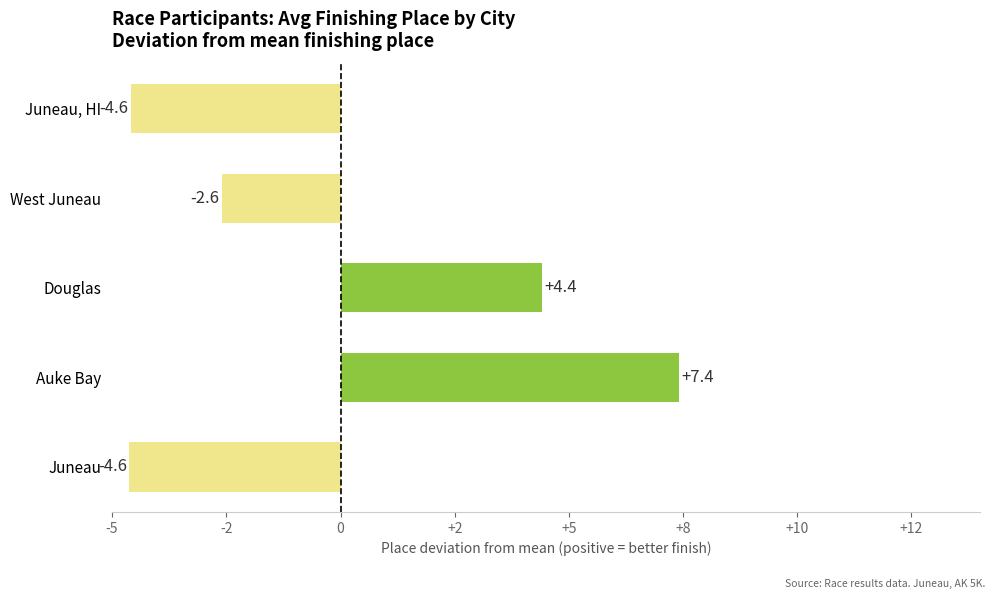

How many values are above zero?

2